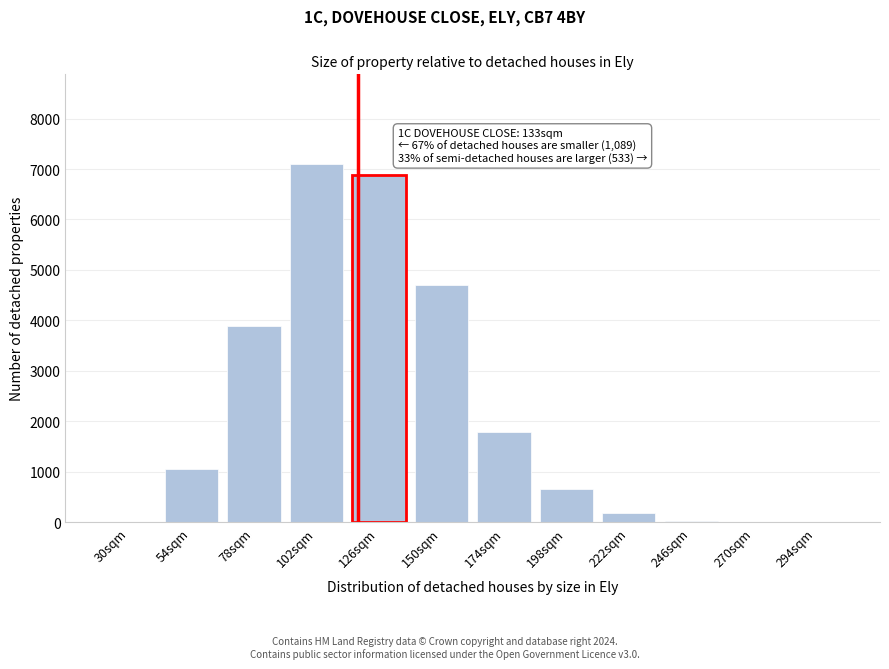

The chart shows a value of 1 at 294sqm. True or false?

True